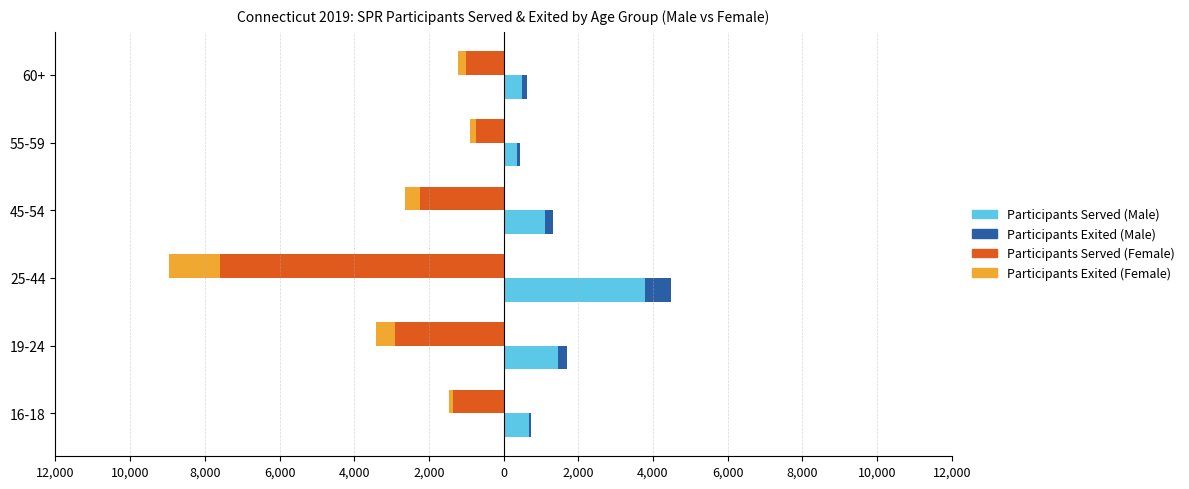

How many series are shown in this chart?

4